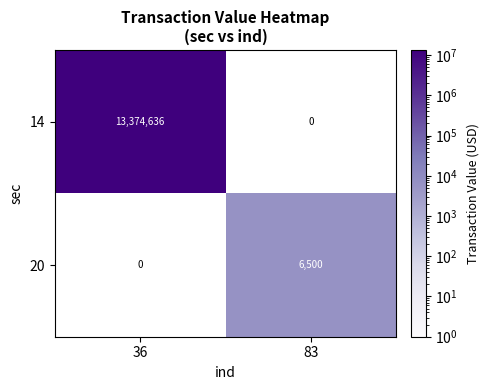

List the series in order of their peak value, highest first.

14, 20